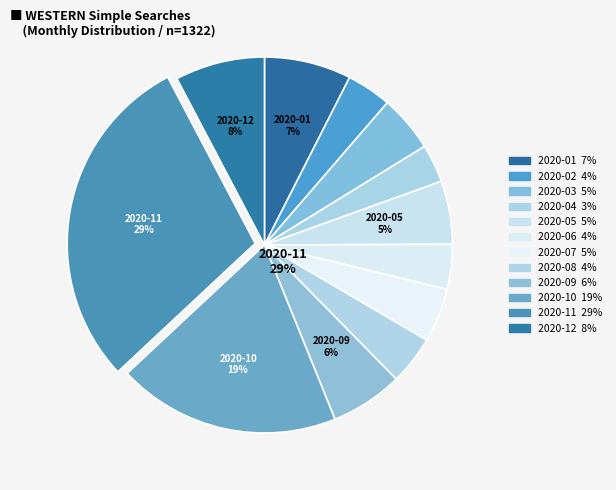

To the nearest percent, what portion does 2020-03 represent?

5%